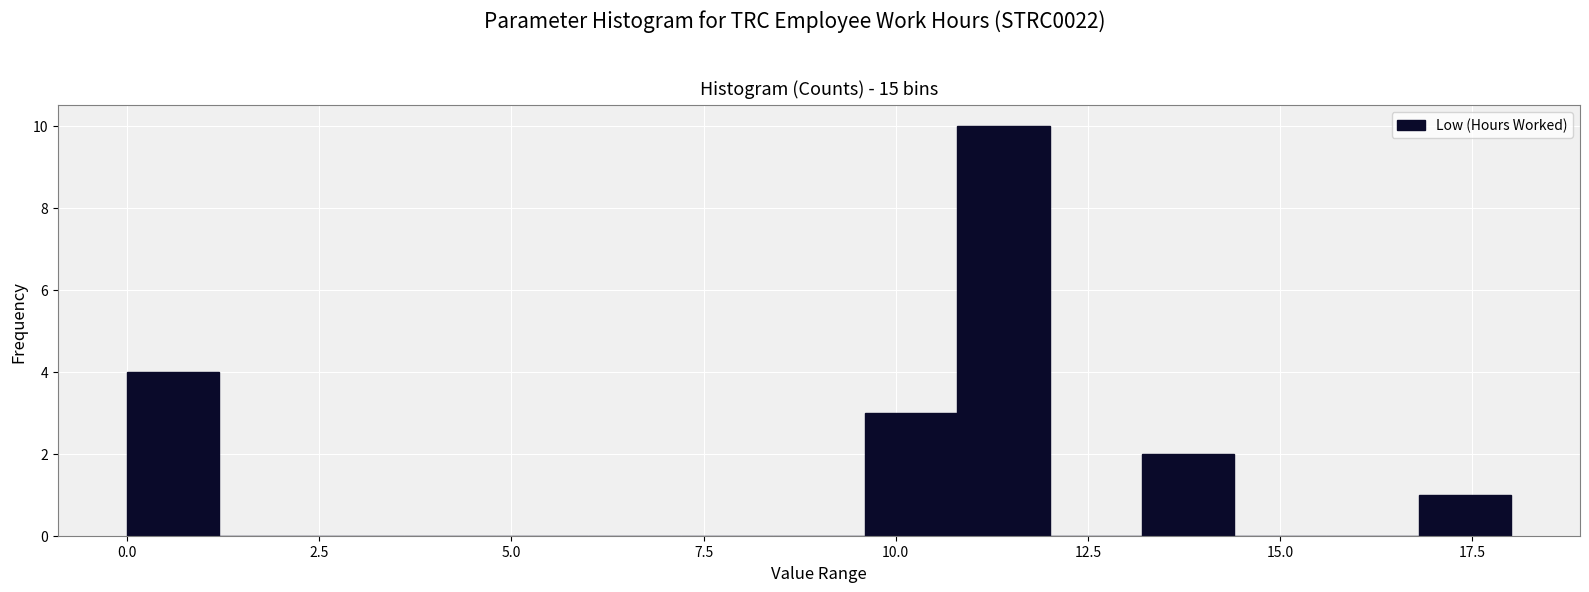

Around what value on the x-axis is the tallest bar? Give the approximate position of its centre, as read against the axis.

11.5